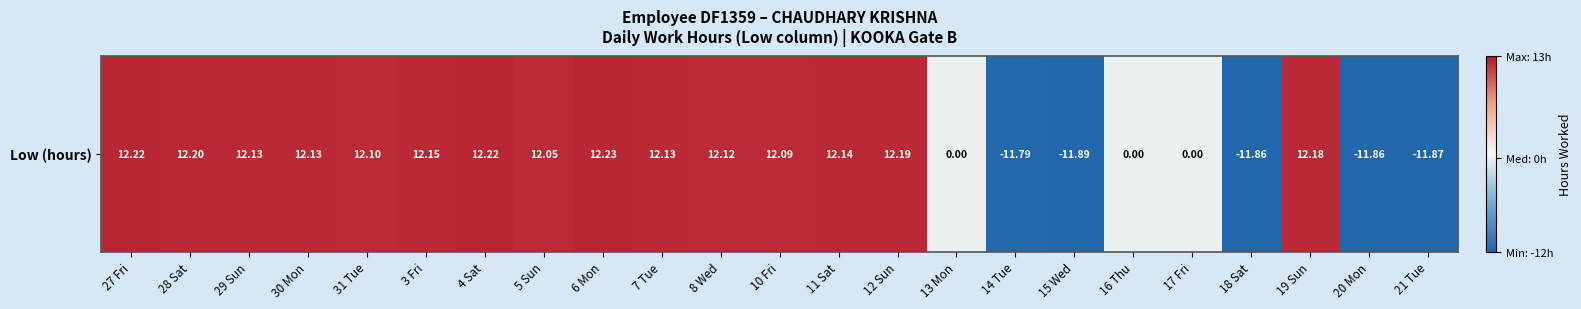

At which label is the value closest to 0?

13 Mon